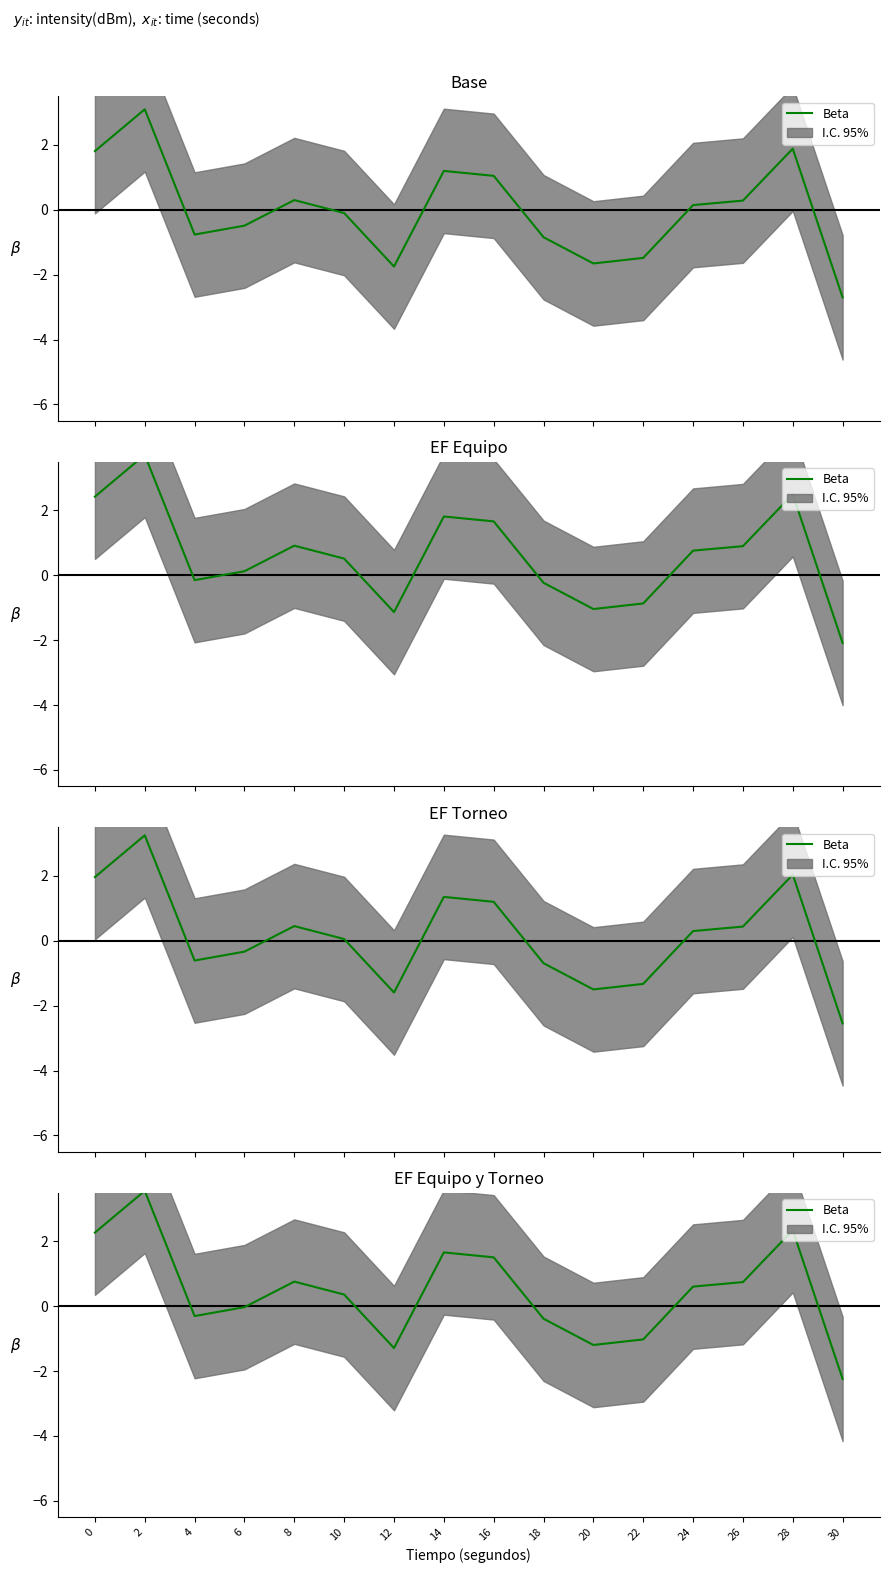

Between 16 and 8, which is larger?

16